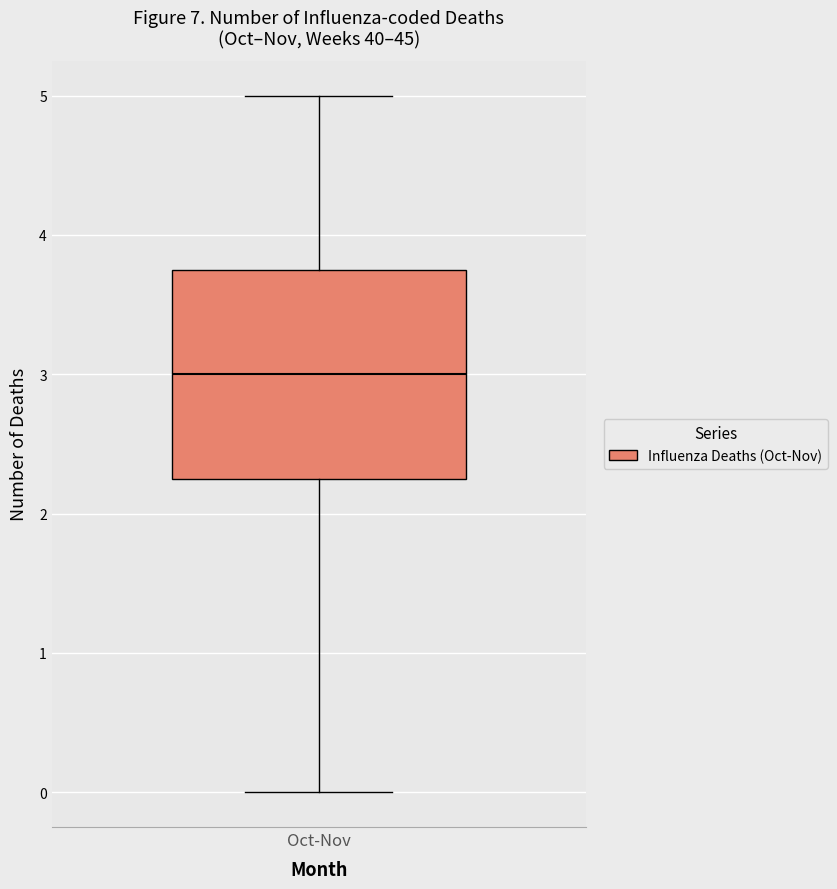

Read this box plot against the y-axis: the position of the median line, the range covered by the box, and the ends of both whiskers. The values are not printed on the chart, so give them approximately, as read against the axis.

median 3.0, box 2.3 to 3.8, whiskers 0.0 to 5.0